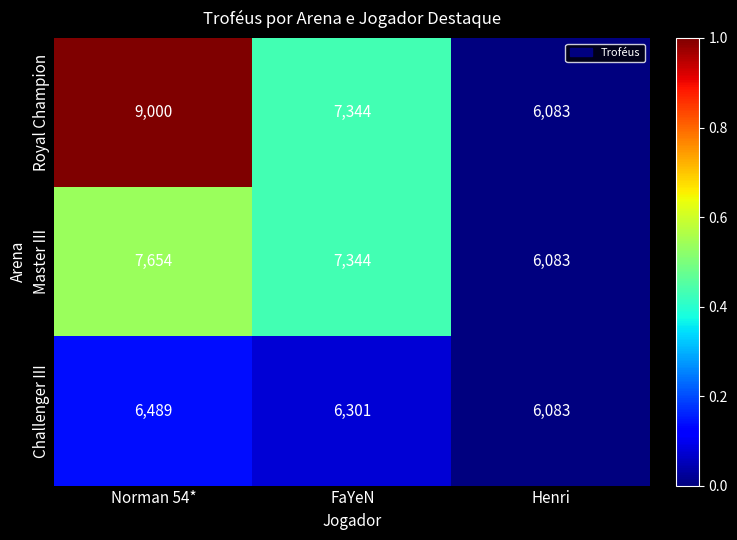

Reading left to right, transcribe all the data shown in this chart.

Royal Champion: 9000	7344	6083
Master III: 7654	7344	6083
Challenger III: 6489	6301	6083